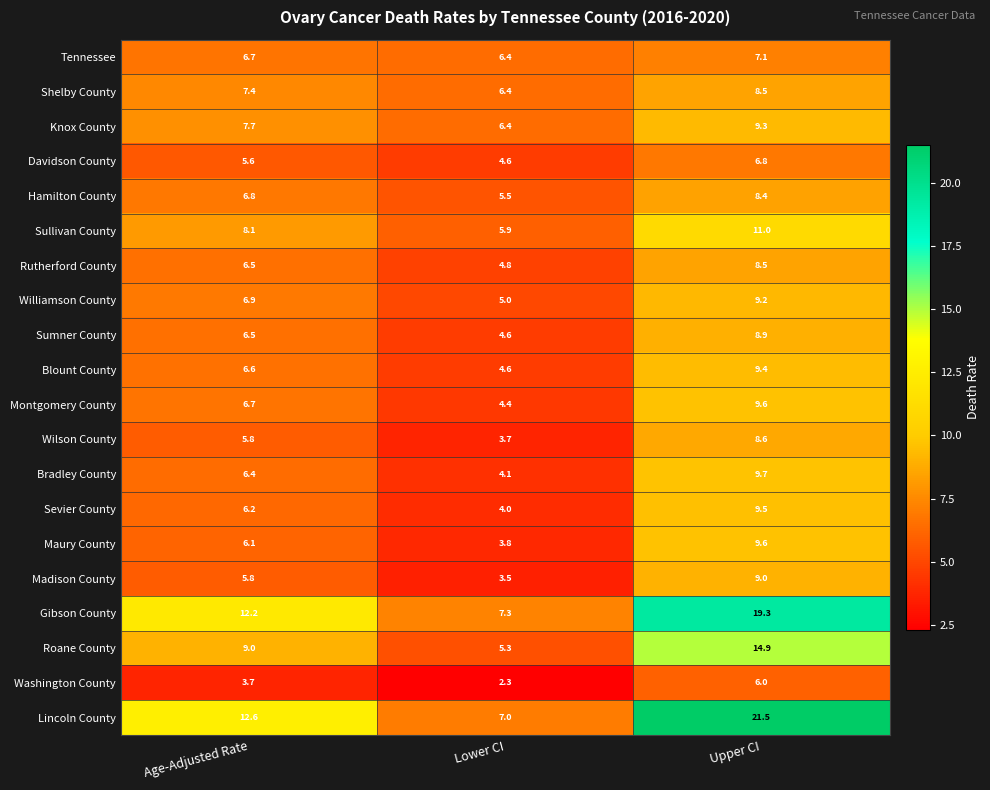

The Hamilton County series shows 2.0 at Upper CI. True or false?

False